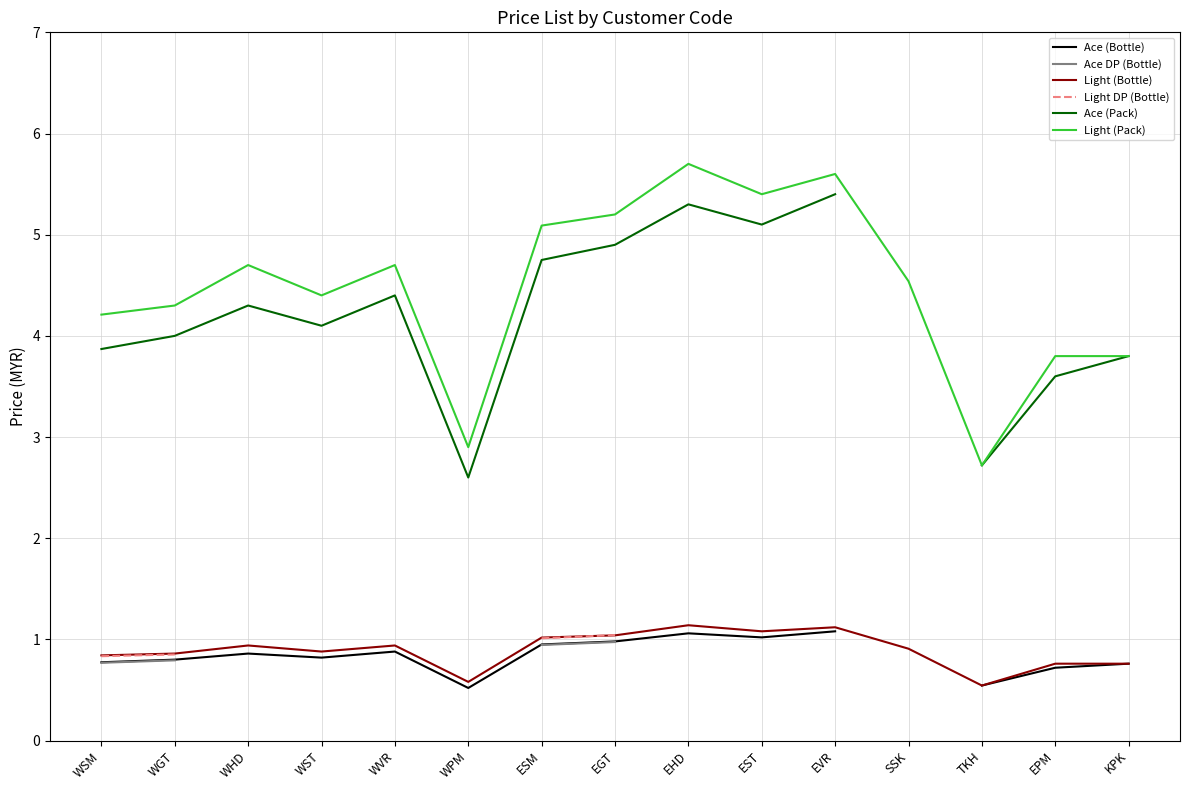

Which series has the largest total across all categories?

Light (Pack)